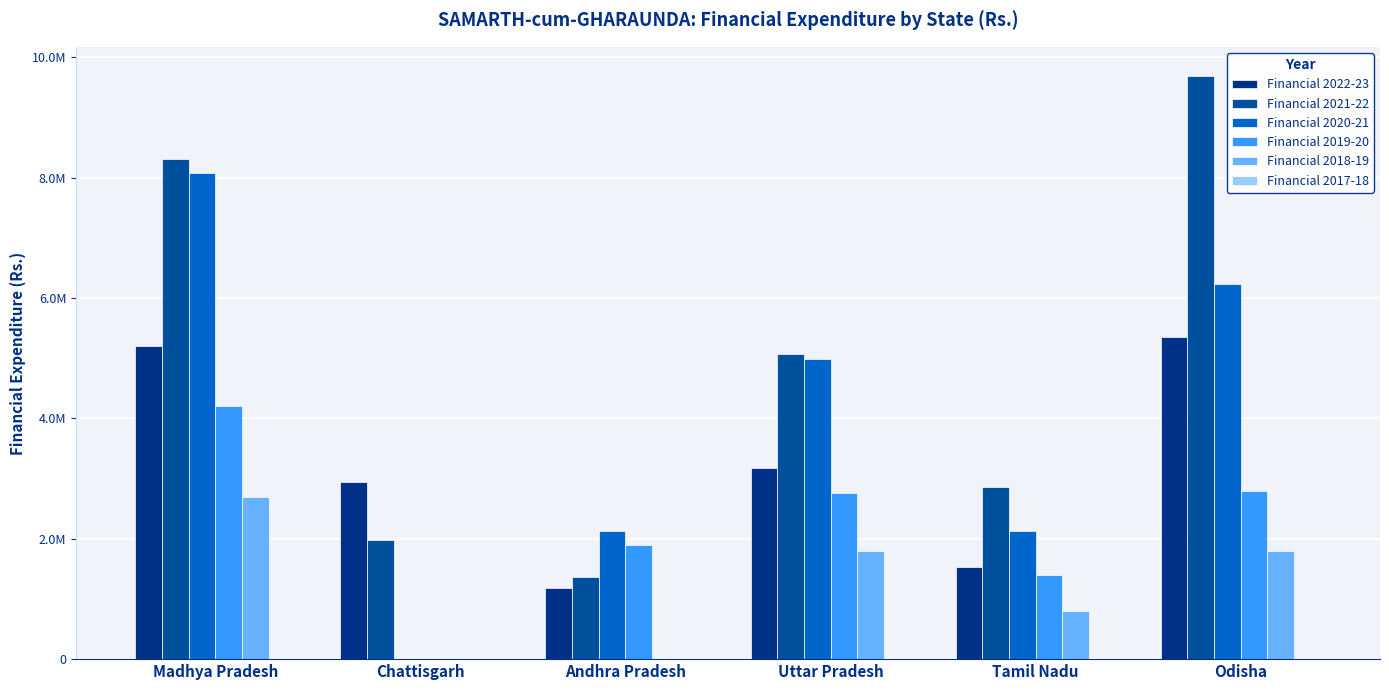

What position from the left is Andhra Pradesh?

3